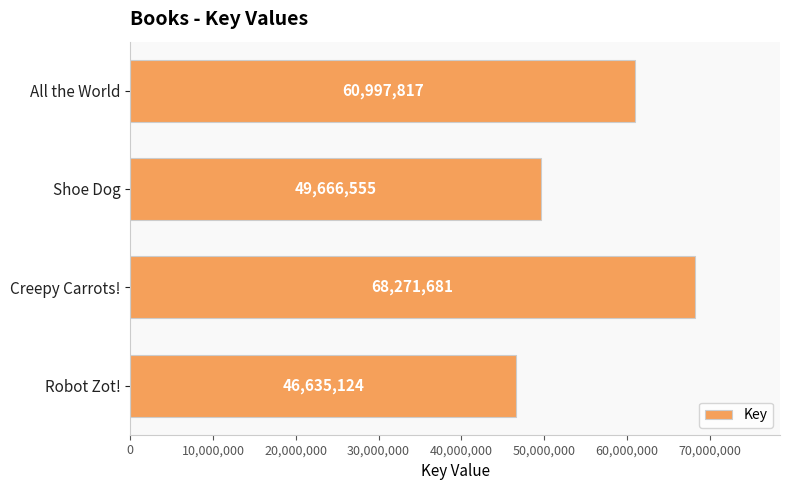

True or false: the data shows 84475464 at All the World.

False